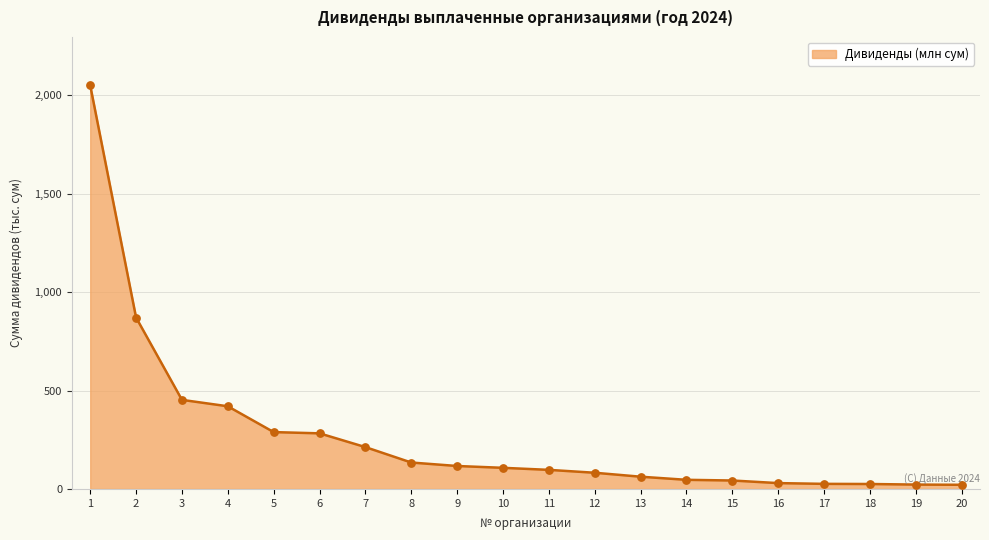

Which has a higher value, 17 or 5?

5